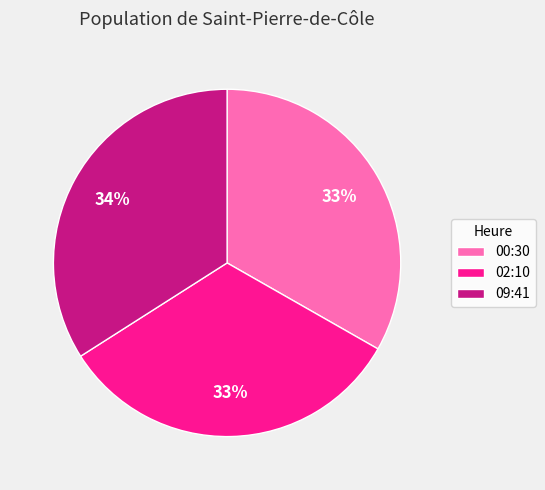

Is it true that 00:30 is 39% of the pie?

False